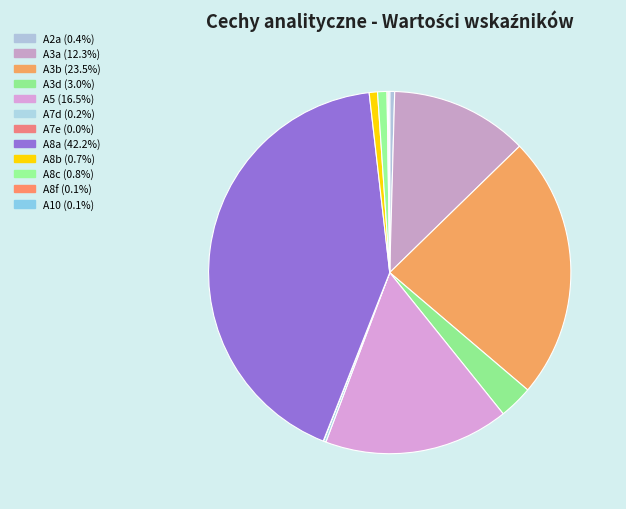

Which slice is the largest?

A8a